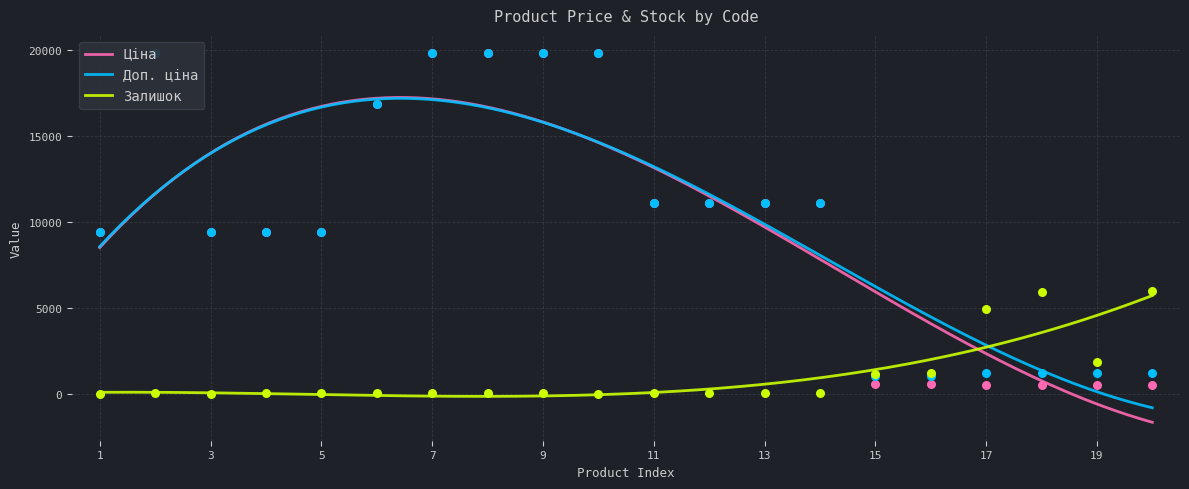

Which series has the widest spread of Y values?

Ціна